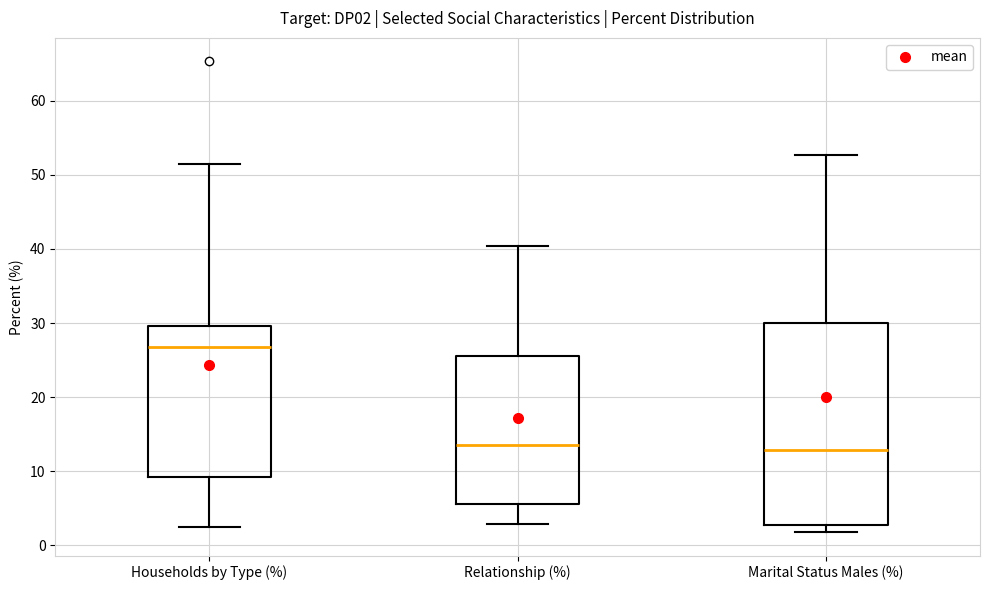

Where is the lower edge of the box for Marital Status Males (%) on the y-axis? The values are not printed on the chart, so give them approximately, as read against the axis.

3